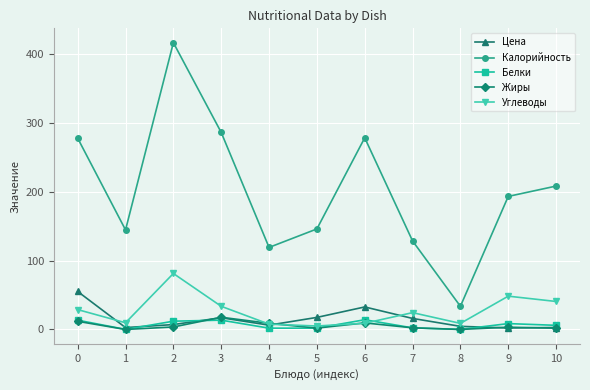

Is the value of Цена at 2 greater than the value of Калорийность at 9?

No